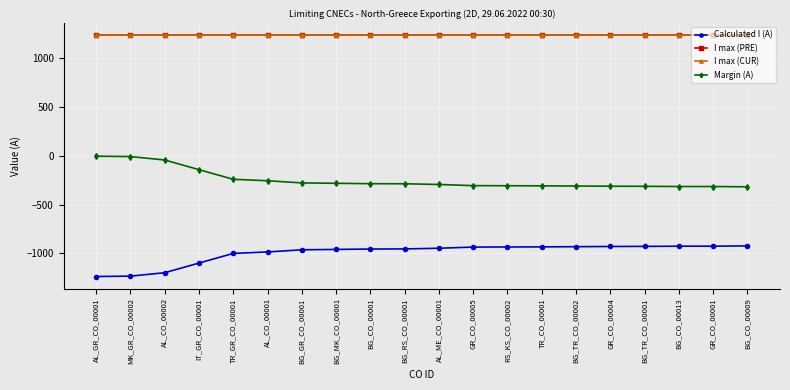

What is the sum of the I max (CUR) values at BG_TR_CO_00002 and BG_CO_00001?

2480